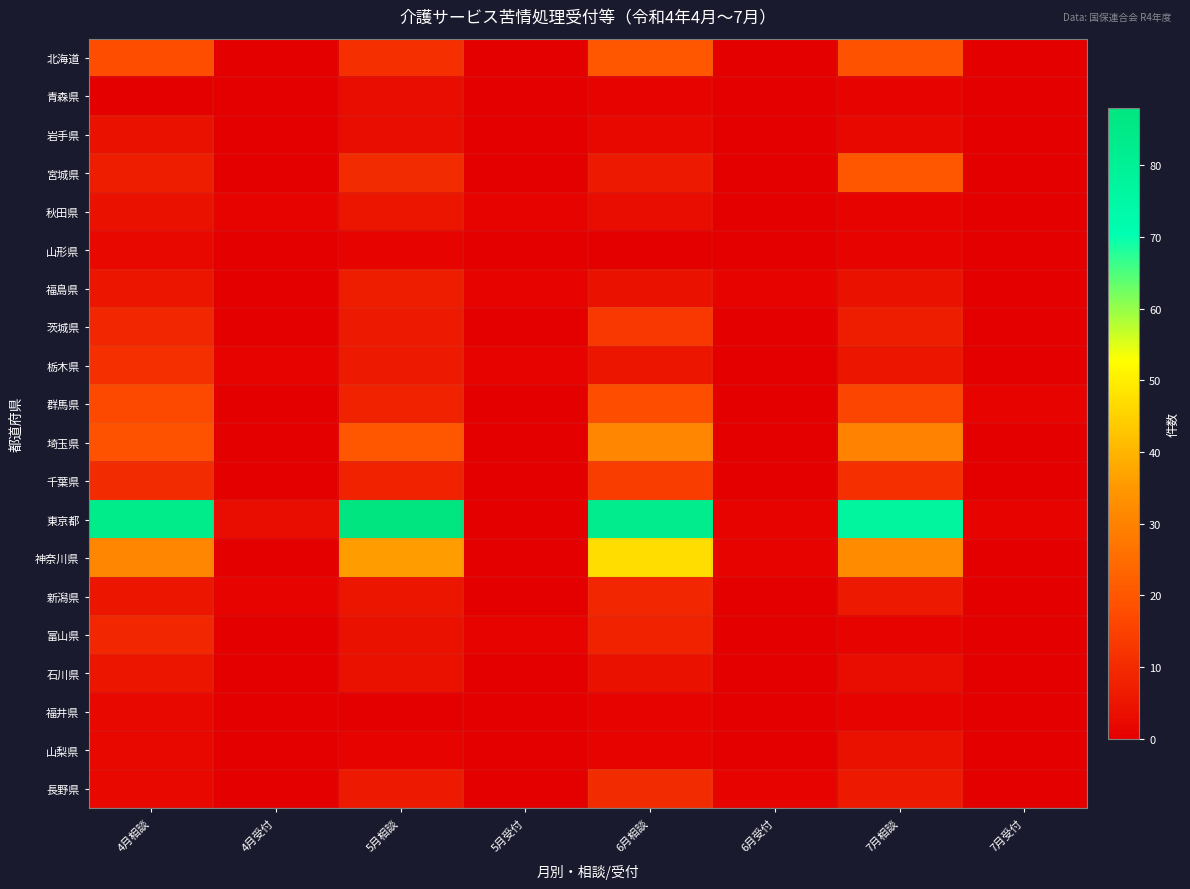

What is the difference between the highest and lowest values at 5月受付?

1